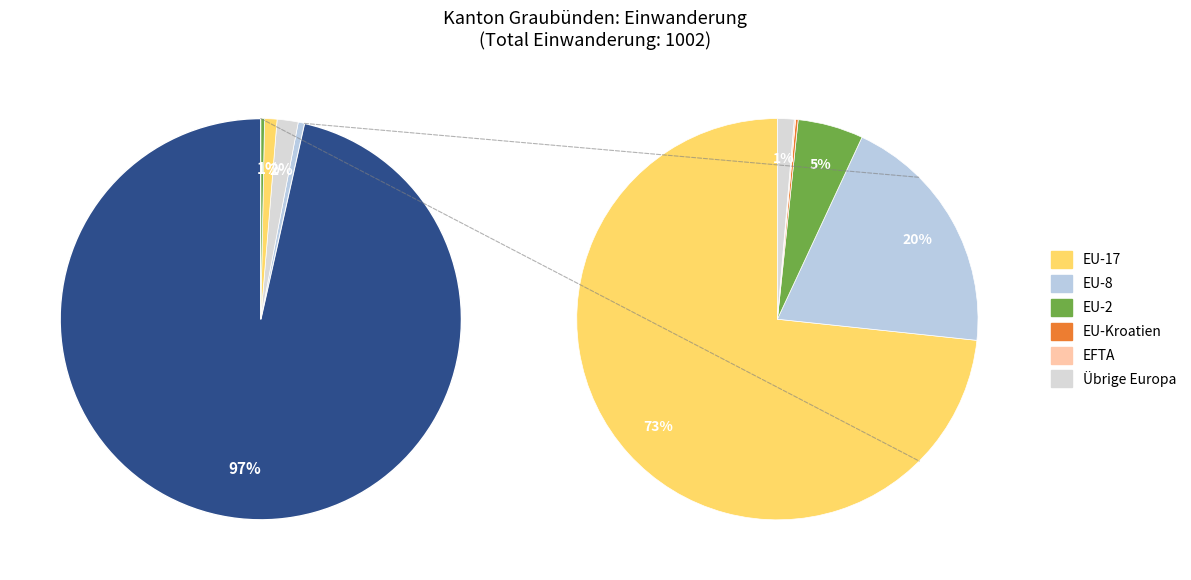

Is it true that Herkunft unbekannt is 0% of the pie?

True